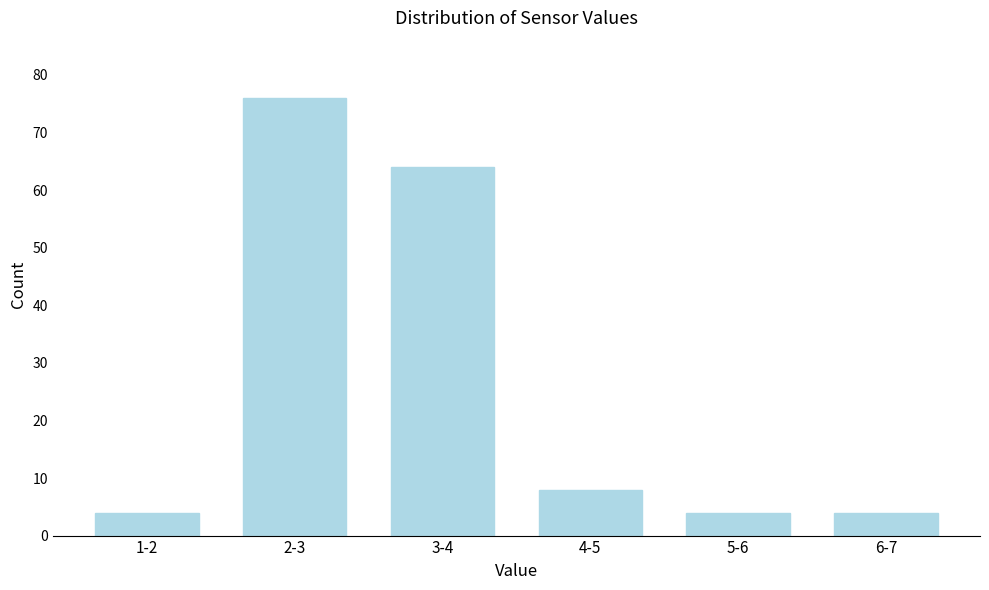

Reading right to left, what are all the values shown in this chart?

6-7=4	5-6=4	4-5=8	3-4=64	2-3=76	1-2=4